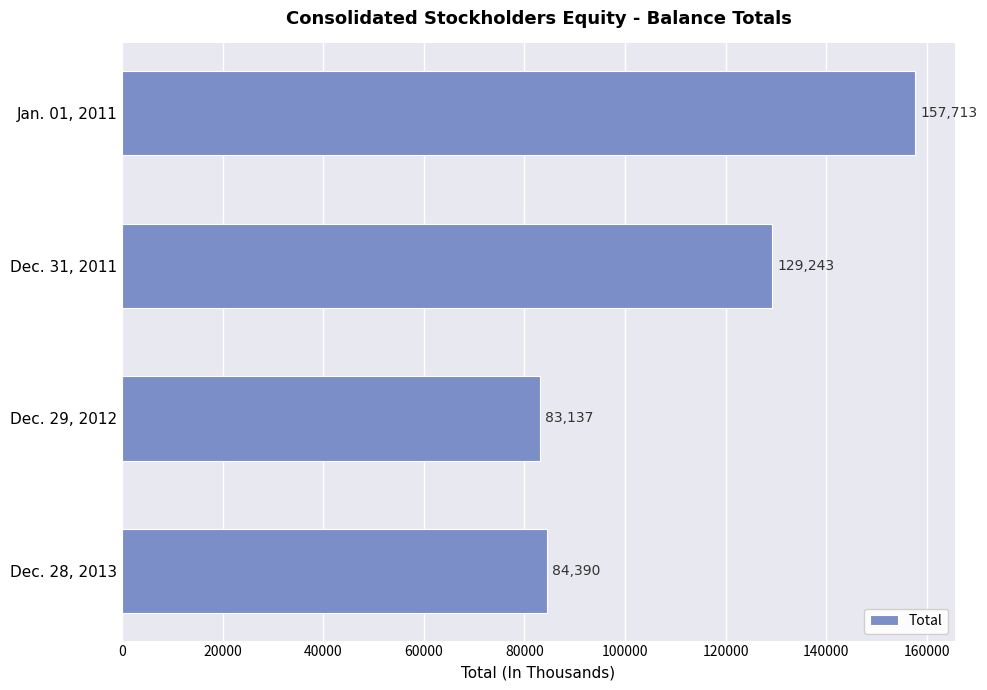

What is the label of the 1st bar from the top?

Jan. 01, 2011